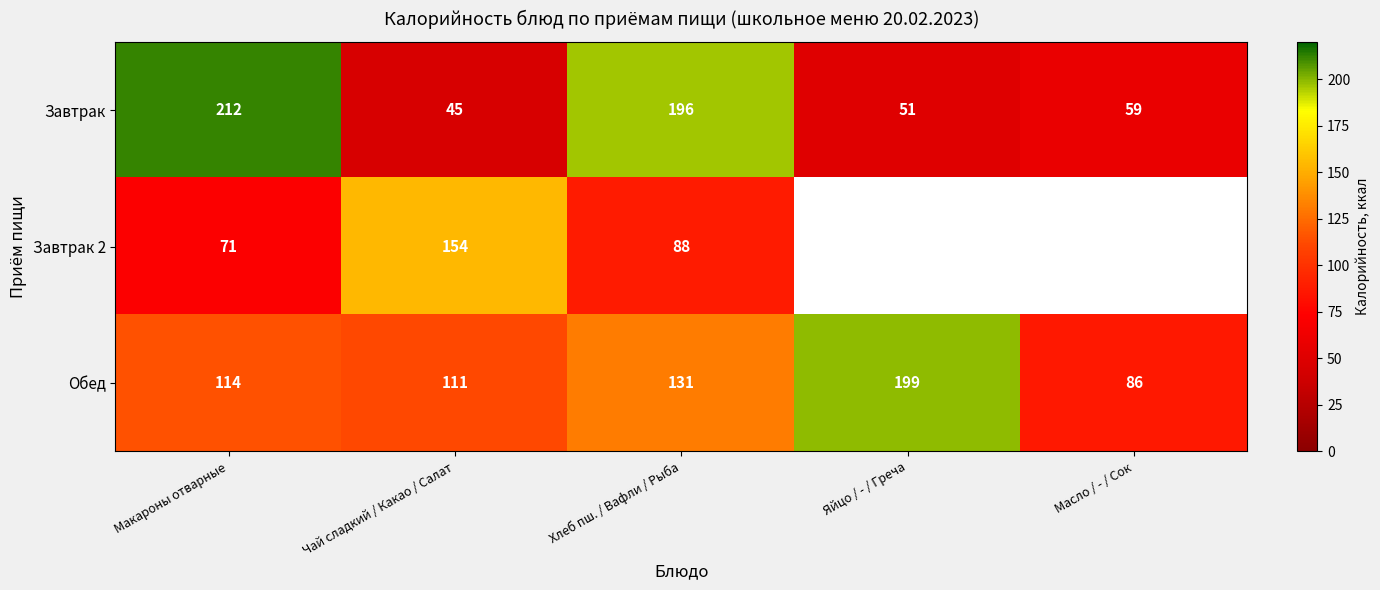

Rank the categories by Обед value from highest to lowest.

Яйцо / - / Греча, Хлеб пш. / Вафли / Рыба, Макароны отварные, Чай сладкий / Какао / Салат, Масло / - / Сок